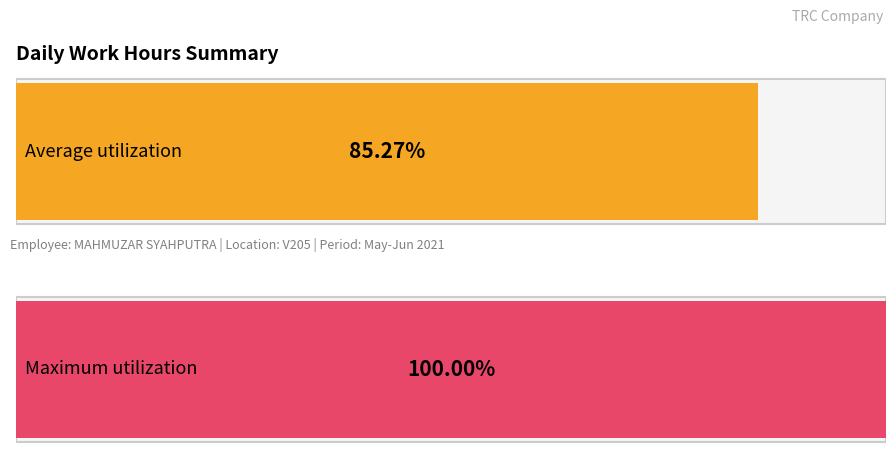

Does the chart contain stacked bars?

No